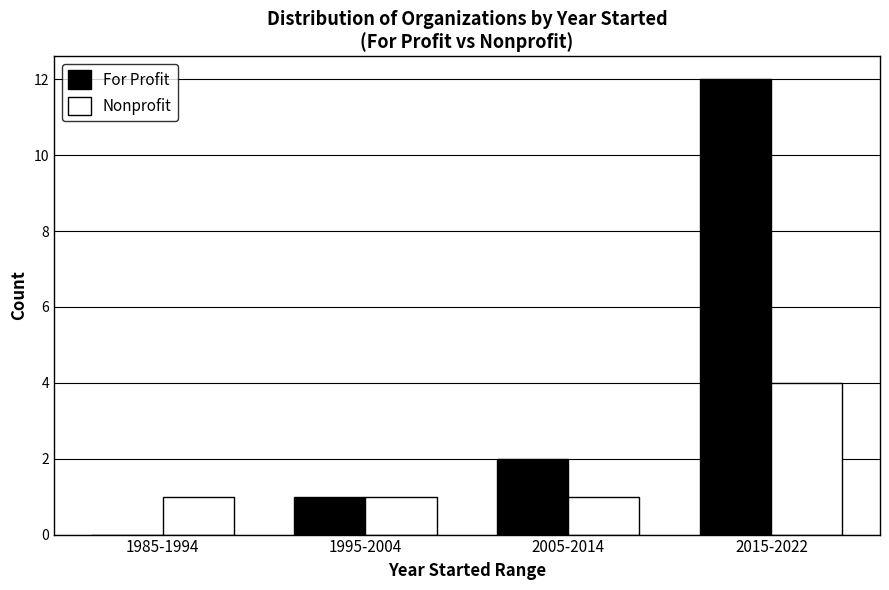

What is the total value across all series at 2005-2014?

3